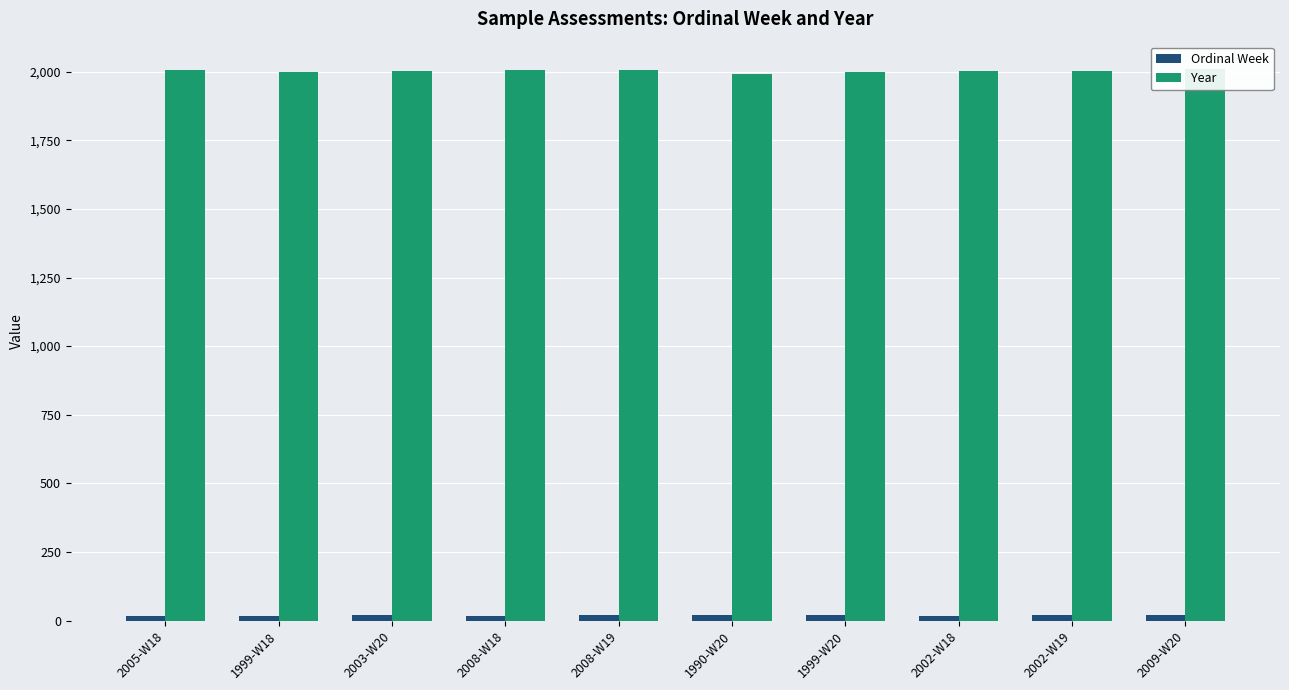

Which series has the largest total across all categories?

Year